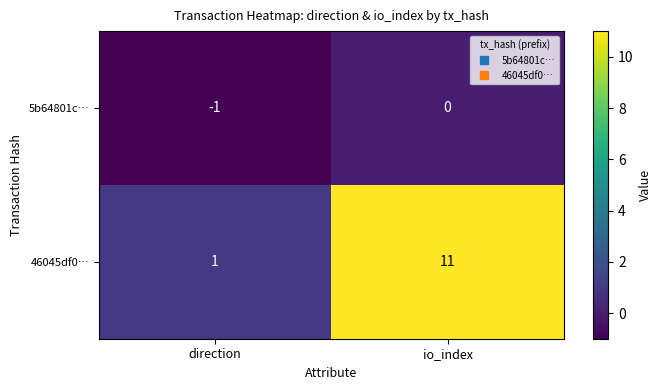

Which category has the lowest value in the 5b64801c… series?

direction